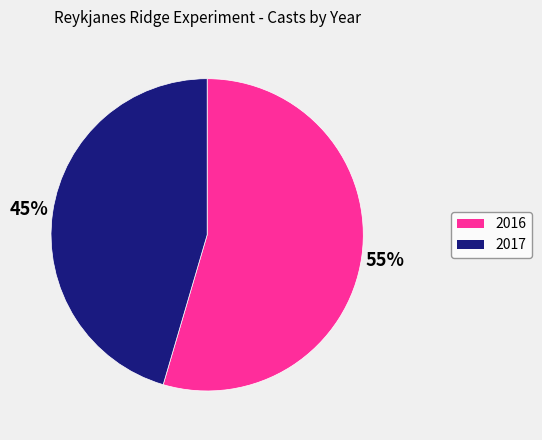

To the nearest percent, what is the average slice percentage?

50%